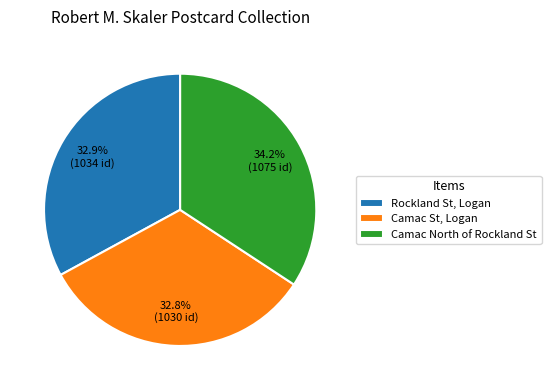

To the nearest percent, what percentage of the pie is Camac St, Logan?

33%